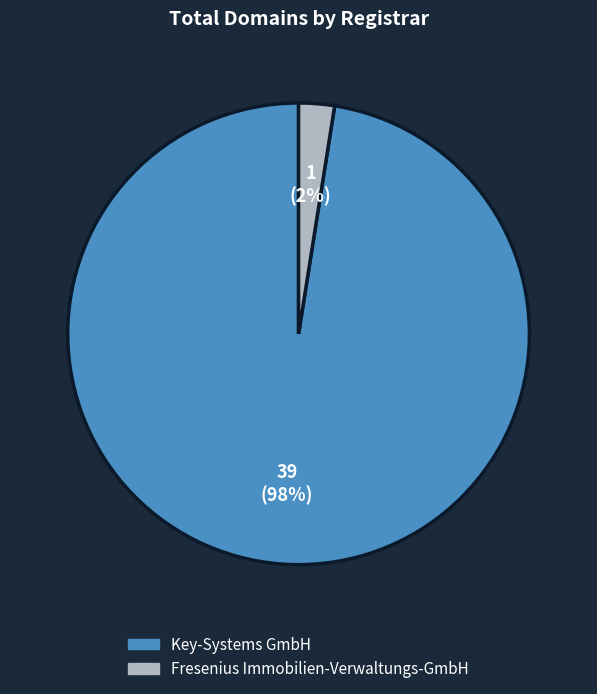

Is Fresenius Immobilien-Verwaltungs-GmbH the majority of the pie?

No